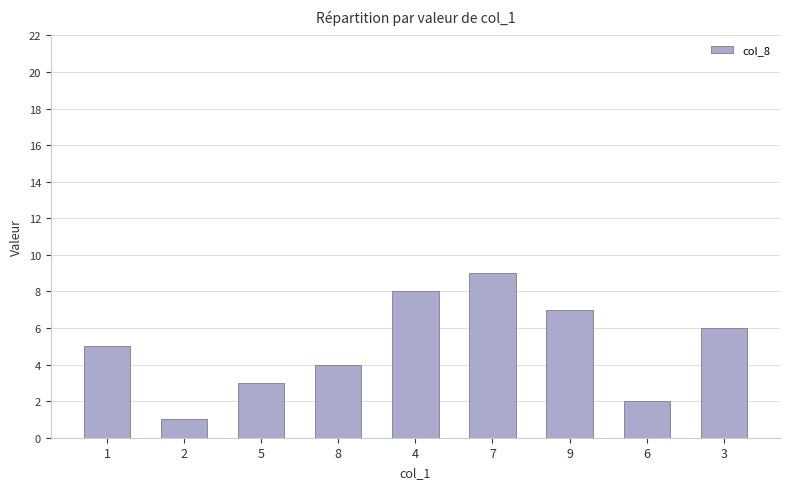

What position from the right is 5?

7